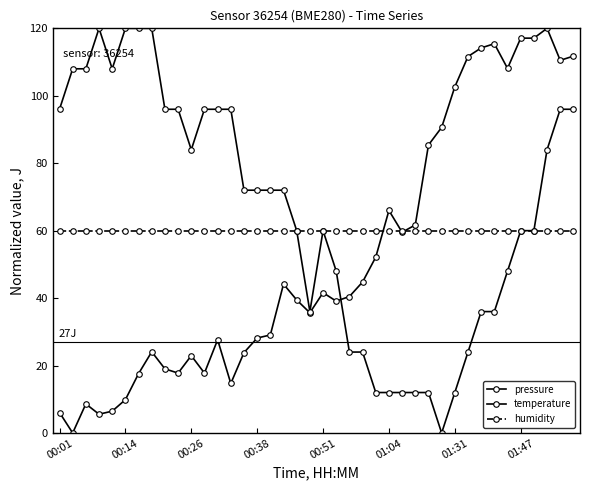

Is this an area chart (filled region under the line)?

No